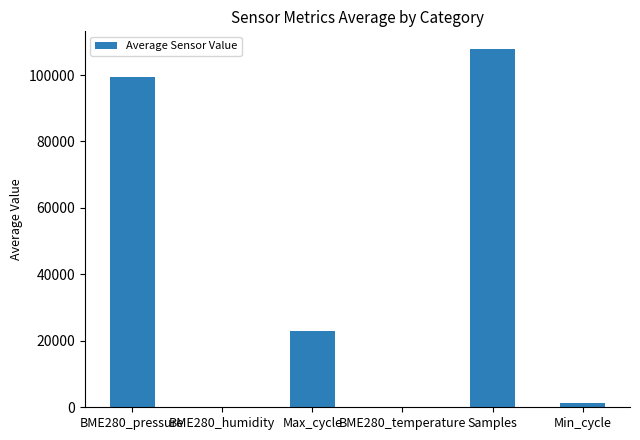

Read the value at Min_cycle.

1306.0